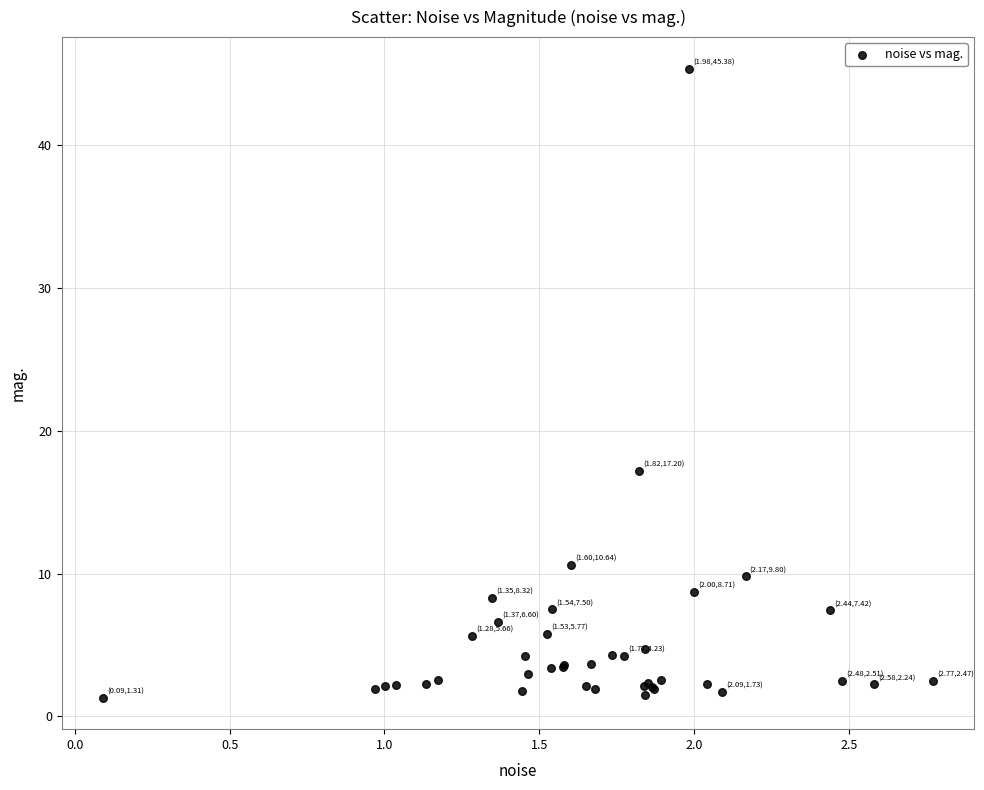

What Y value in the scatter plot is closest to 23?

17.2